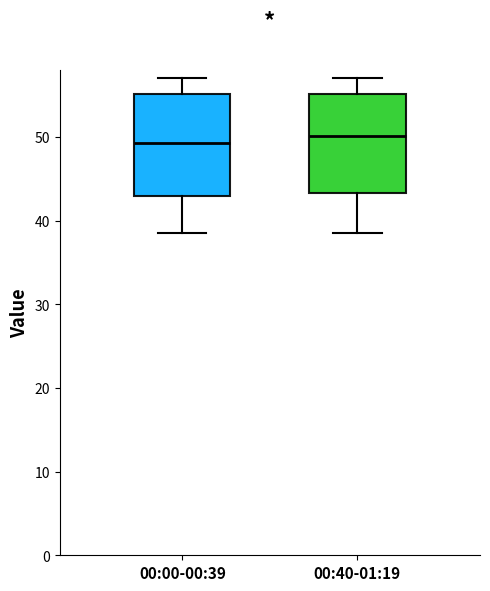

Where is the upper edge of the box for 00:40-01:19 on the y-axis? The values are not printed on the chart, so give them approximately, as read against the axis.

55